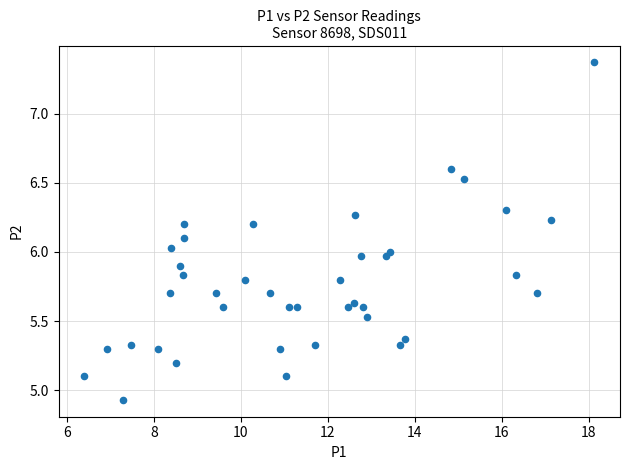

What is the range of X values (max minus min)?

11.7